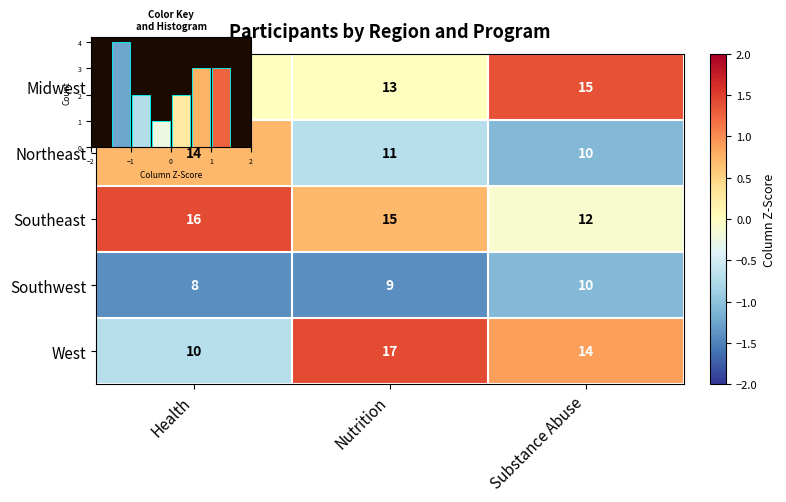

Rank the series at Substance Abuse from lowest to highest value.

Northeast, Southwest, Southeast, West, Midwest